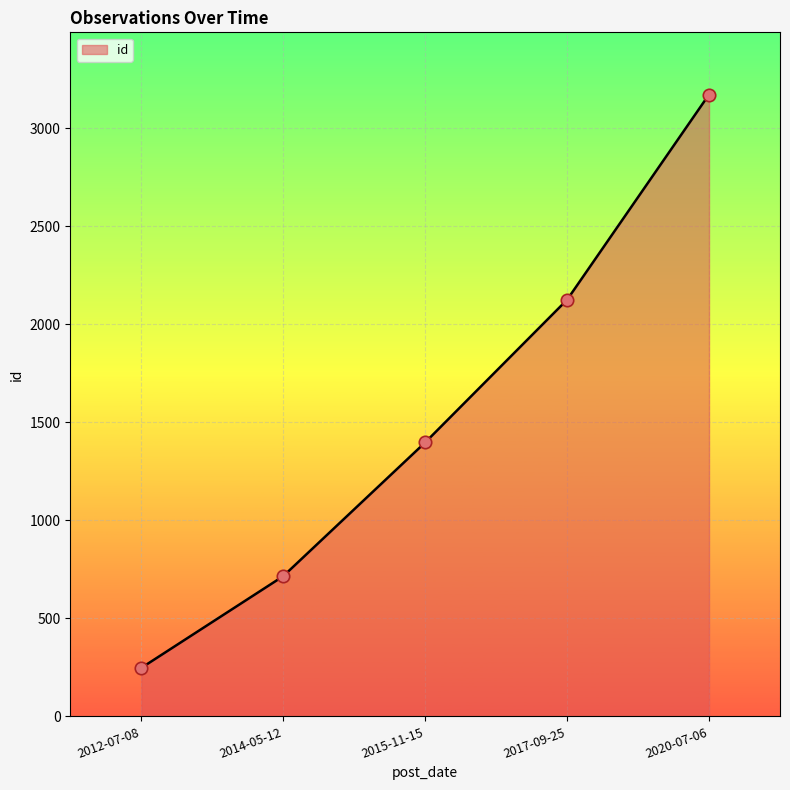

What is the change in value from 2012-07-08 to 2017-09-25?

+1878